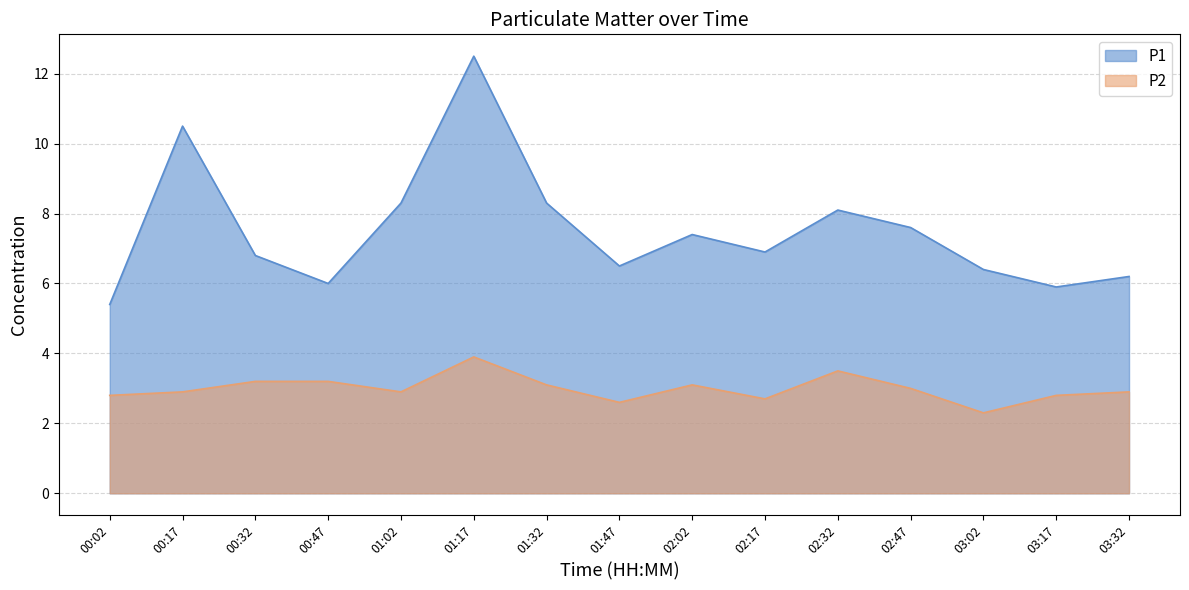

Reading right to left, transcribe all the data shown in this chart.

P1: 6.2	5.9	6.4	7.6	8.1	6.9	7.4	6.5	8.3	12.5	8.3	6.0	6.8	10.5	5.4
P2: 2.9	2.8	2.3	3.0	3.5	2.7	3.1	2.6	3.1	3.9	2.9	3.2	3.2	2.9	2.8